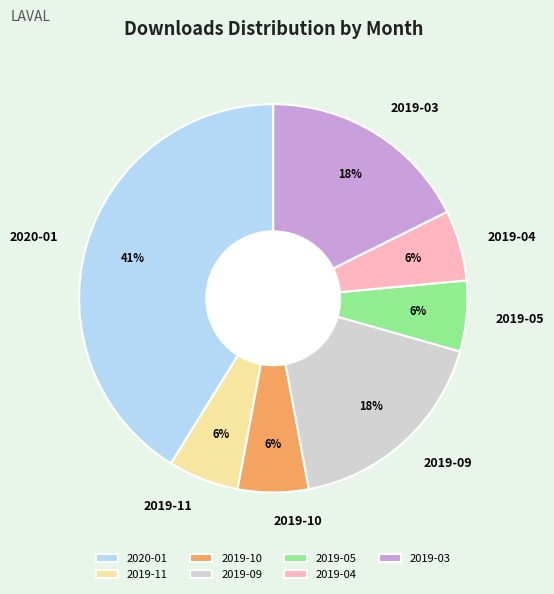

What is the largest slice in the pie chart?

2020-01